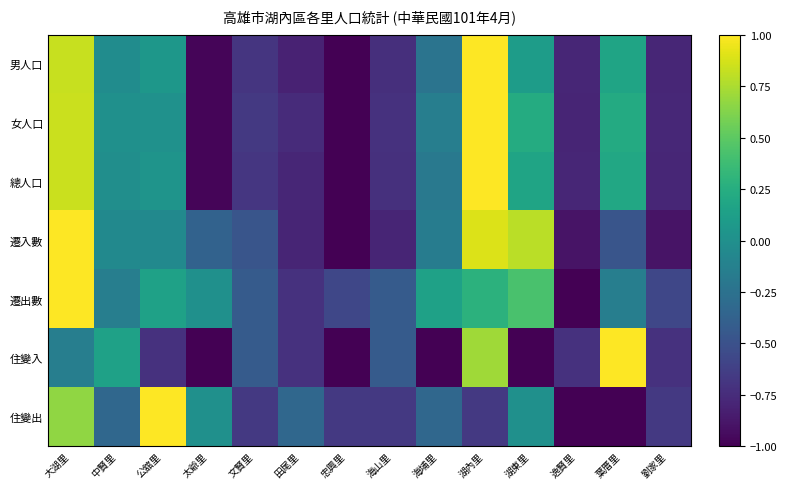

What is the greatest value displayed?

1.0